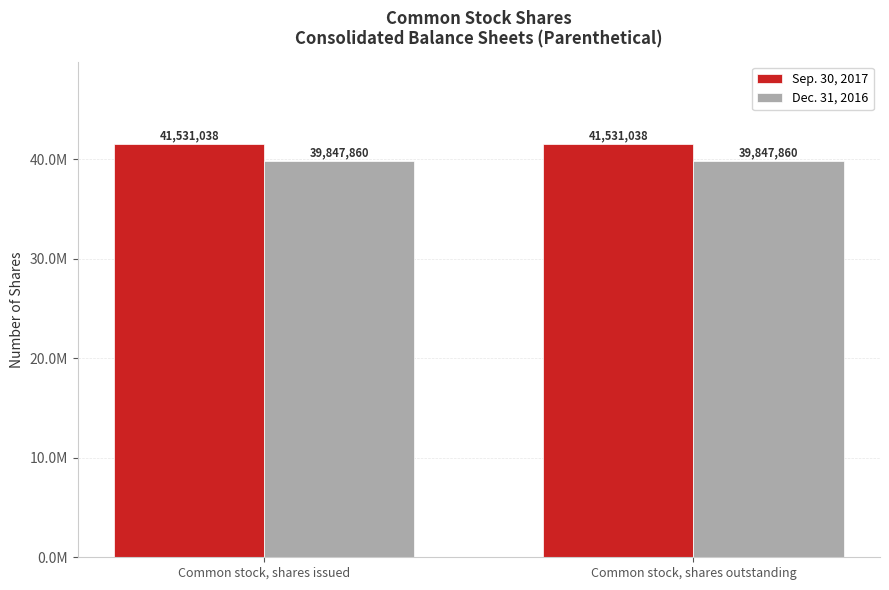

Does the chart contain stacked bars?

No